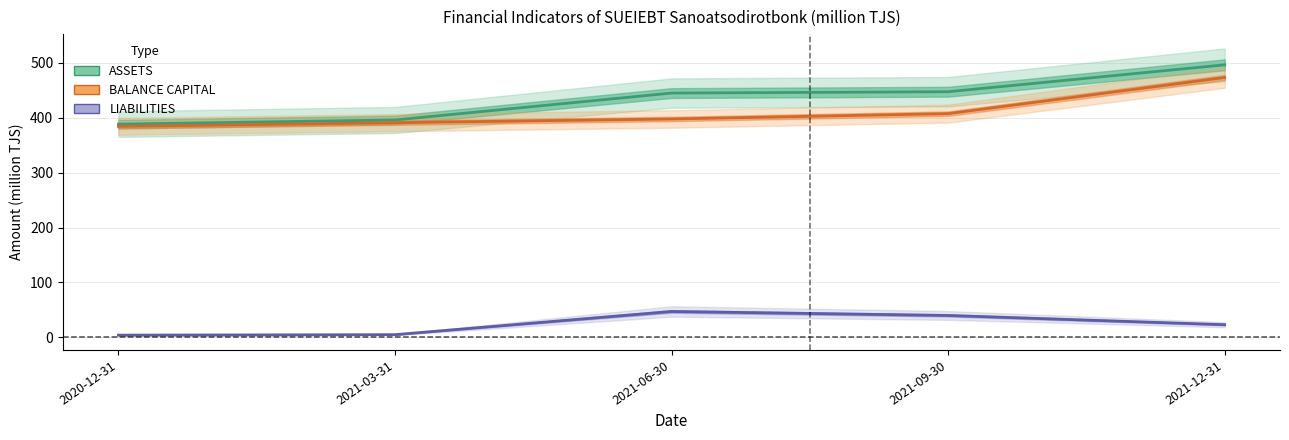

The ASSETS series shows 773.5 at 2021-09-30. True or false?

False